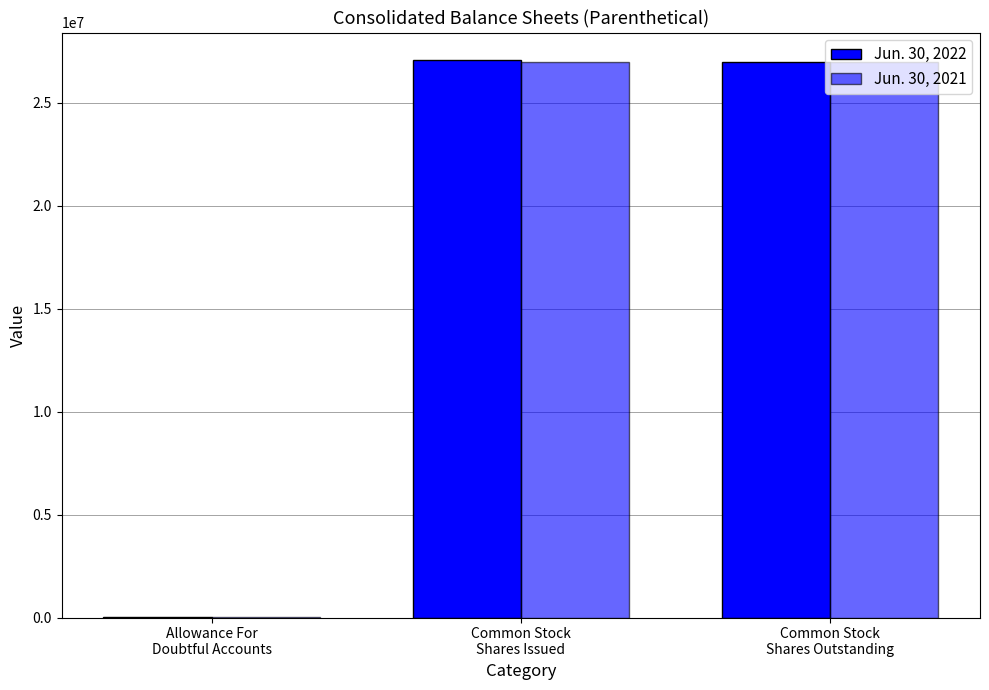

At which label does Jun. 30, 2021 reach its peak?

Common Stock
Shares Issued